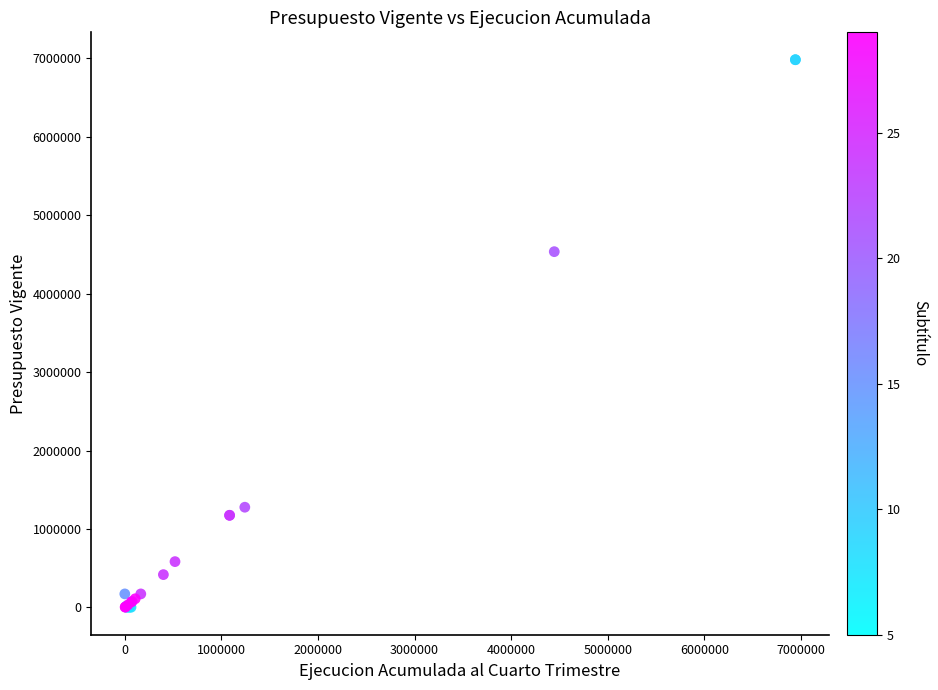

What Y value in the scatter plot is closest to 3491808?

4535468